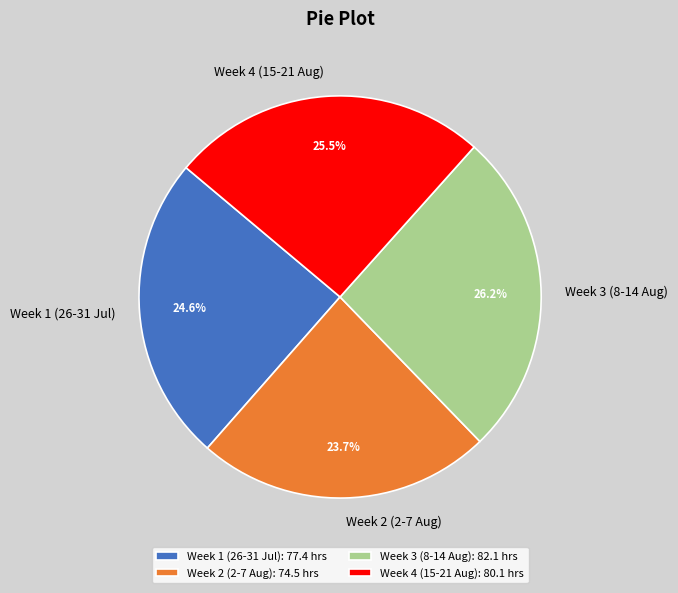

To the nearest percent, what is the average slice percentage?

25%